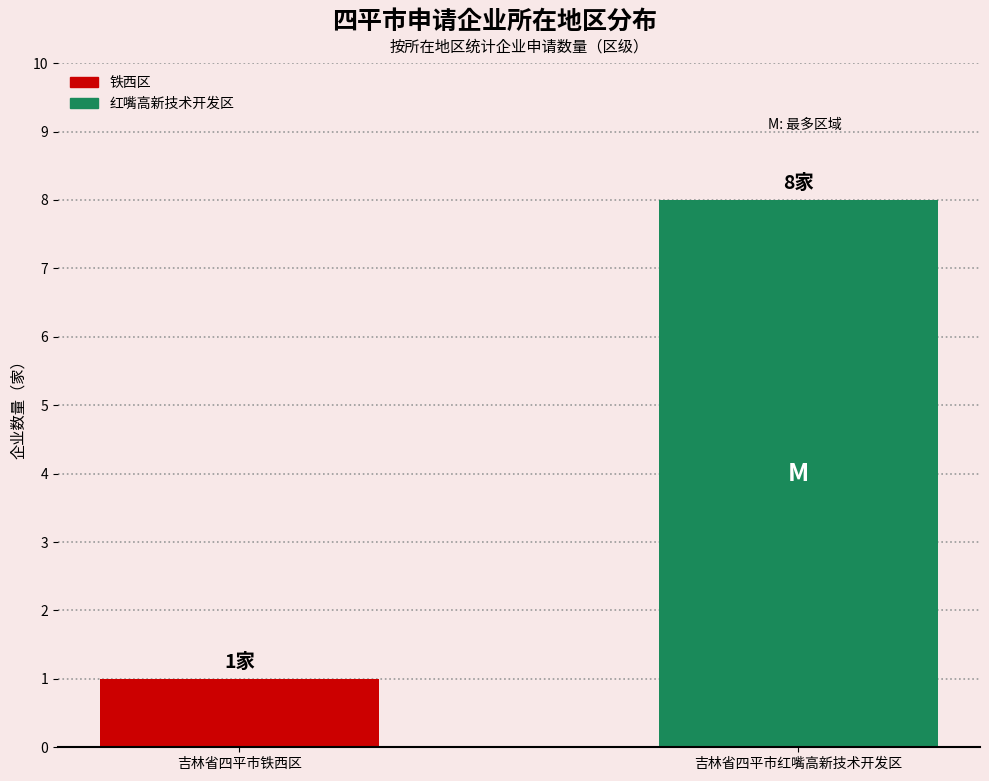

List the labels in order of value, largest first.

吉林省四平市红嘴高新技术开发区, 吉林省四平市铁西区